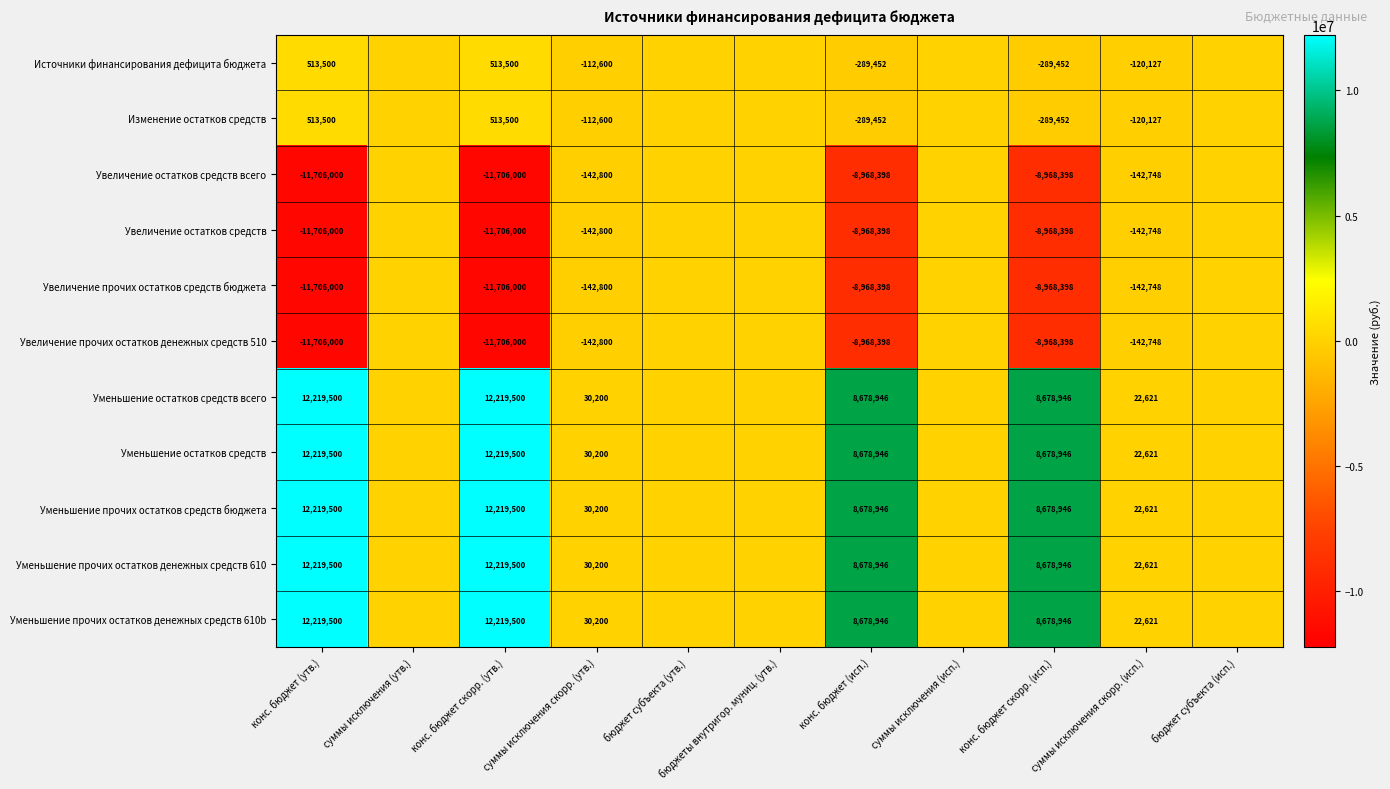

Is the value of Уменьшение прочих остатков денежных средств 610b at конс. бюджет скорр. (утв.) greater than the value of Изменение остатков средств at суммы исключения скорр. (исп.)?

Yes